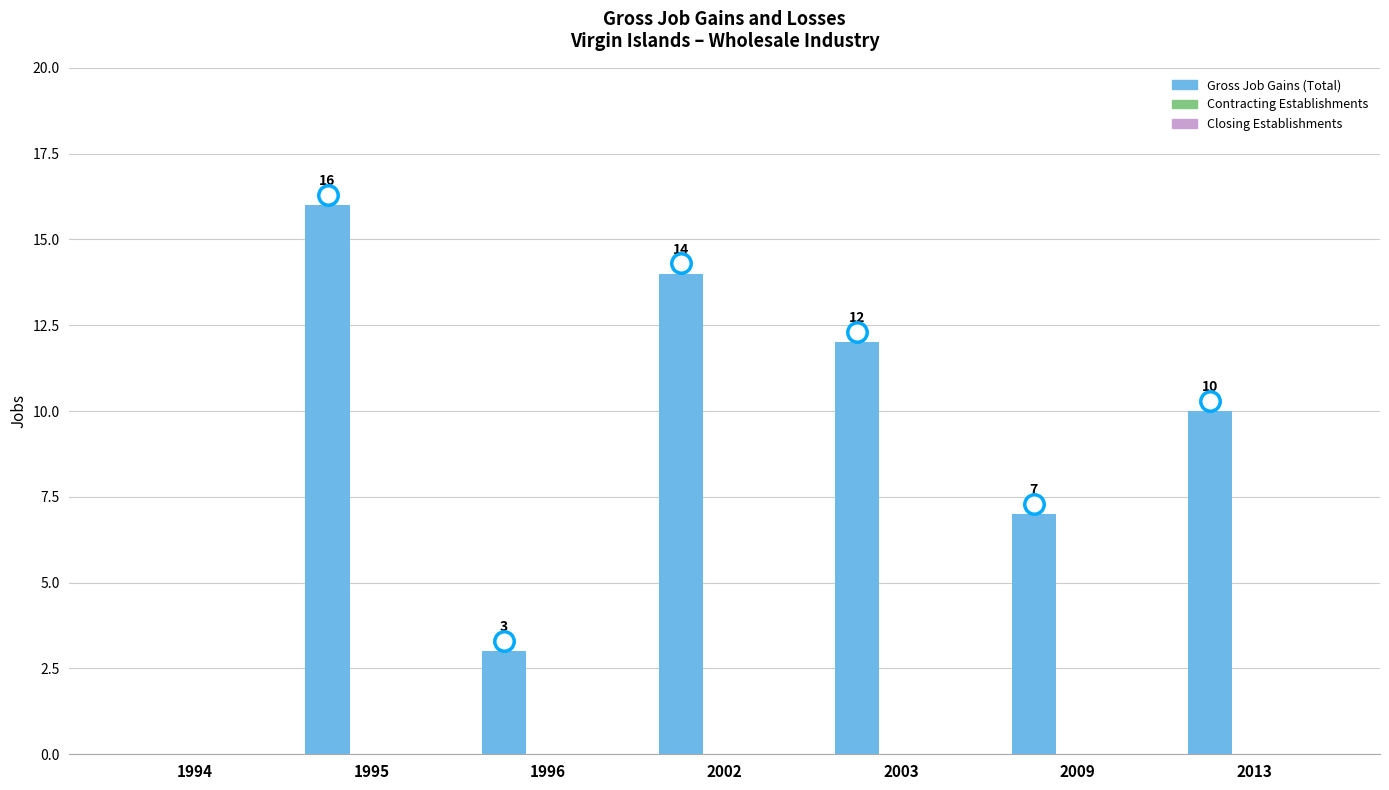

Reading right to left, list all the values displayed in this chart.

2013=10	2009=7	2003=12	2002=14	1996=3	1995=16	1994=0